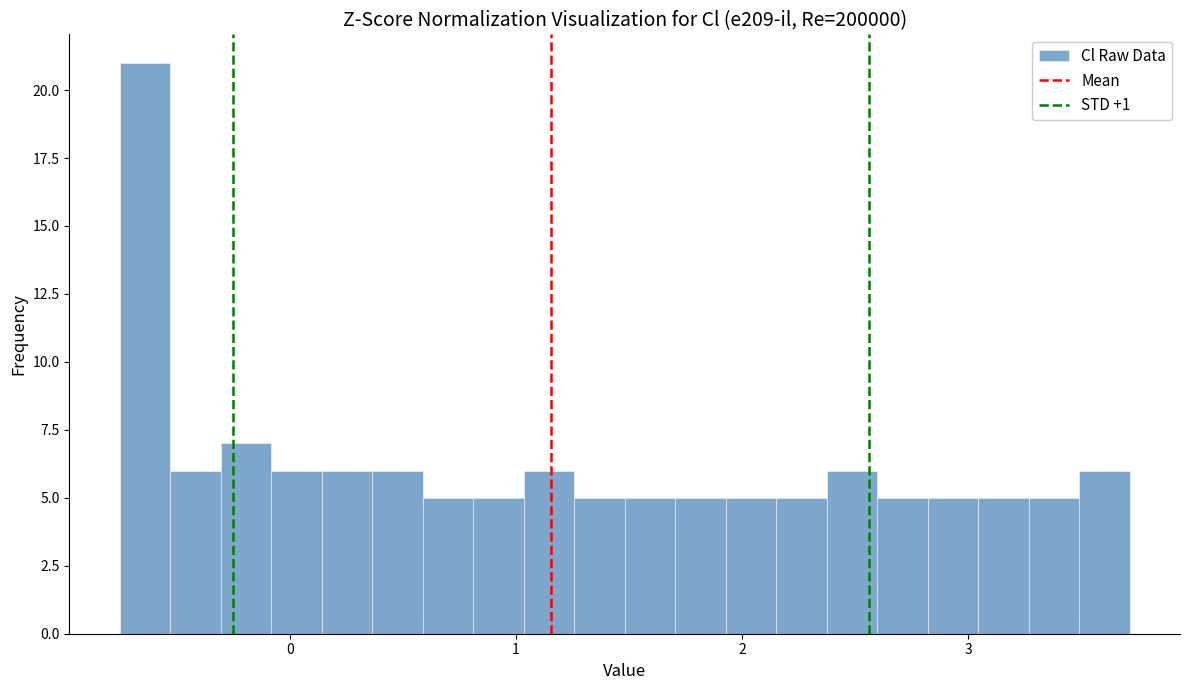

Around what value on the x-axis is the tallest bar? Give the approximate position of its centre, as read against the axis.

-0.6